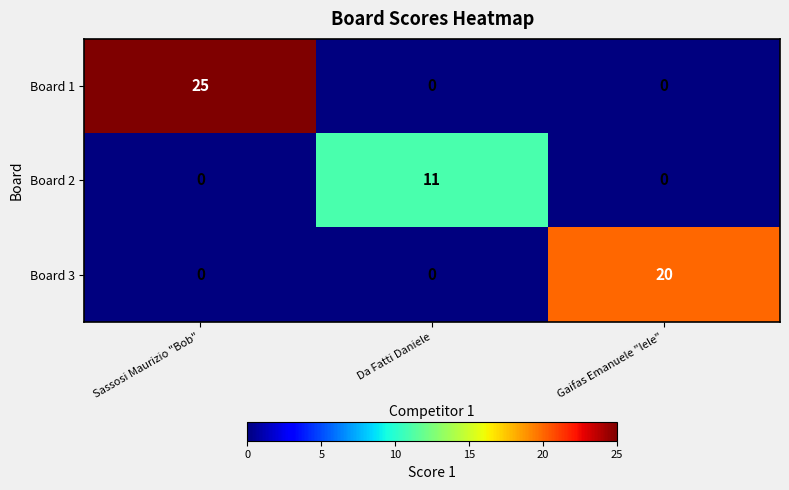

At how many categories does at least one series exceed 0?

3